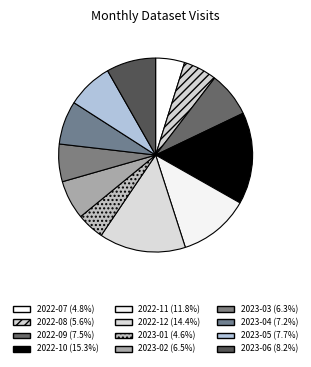

What is the largest slice in the pie chart?

2022-10